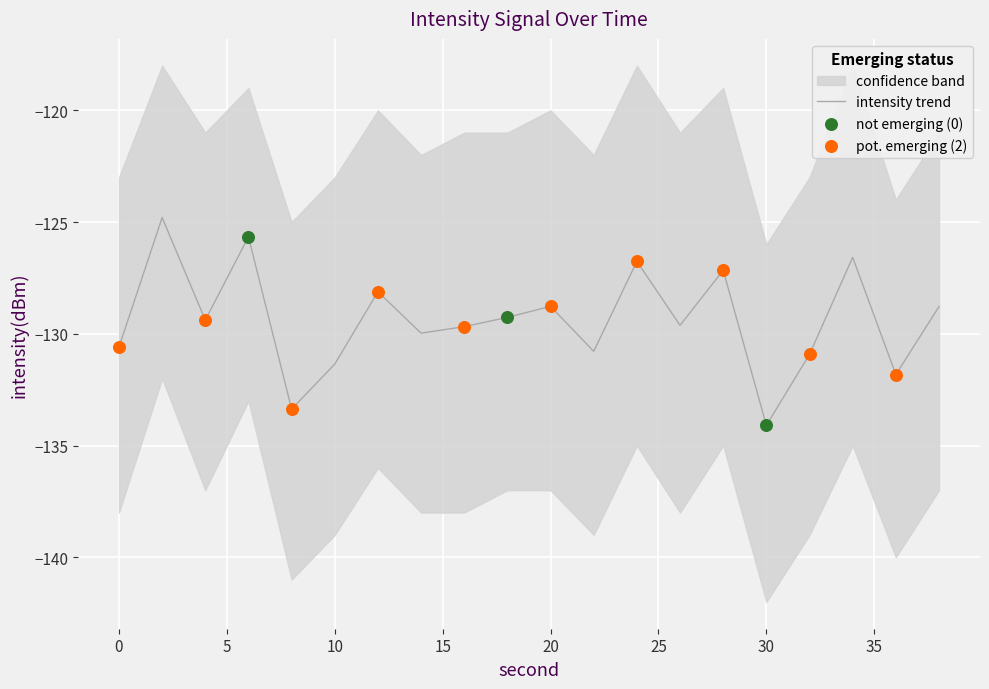

What is the change in value from 6 to 12?

-2.5